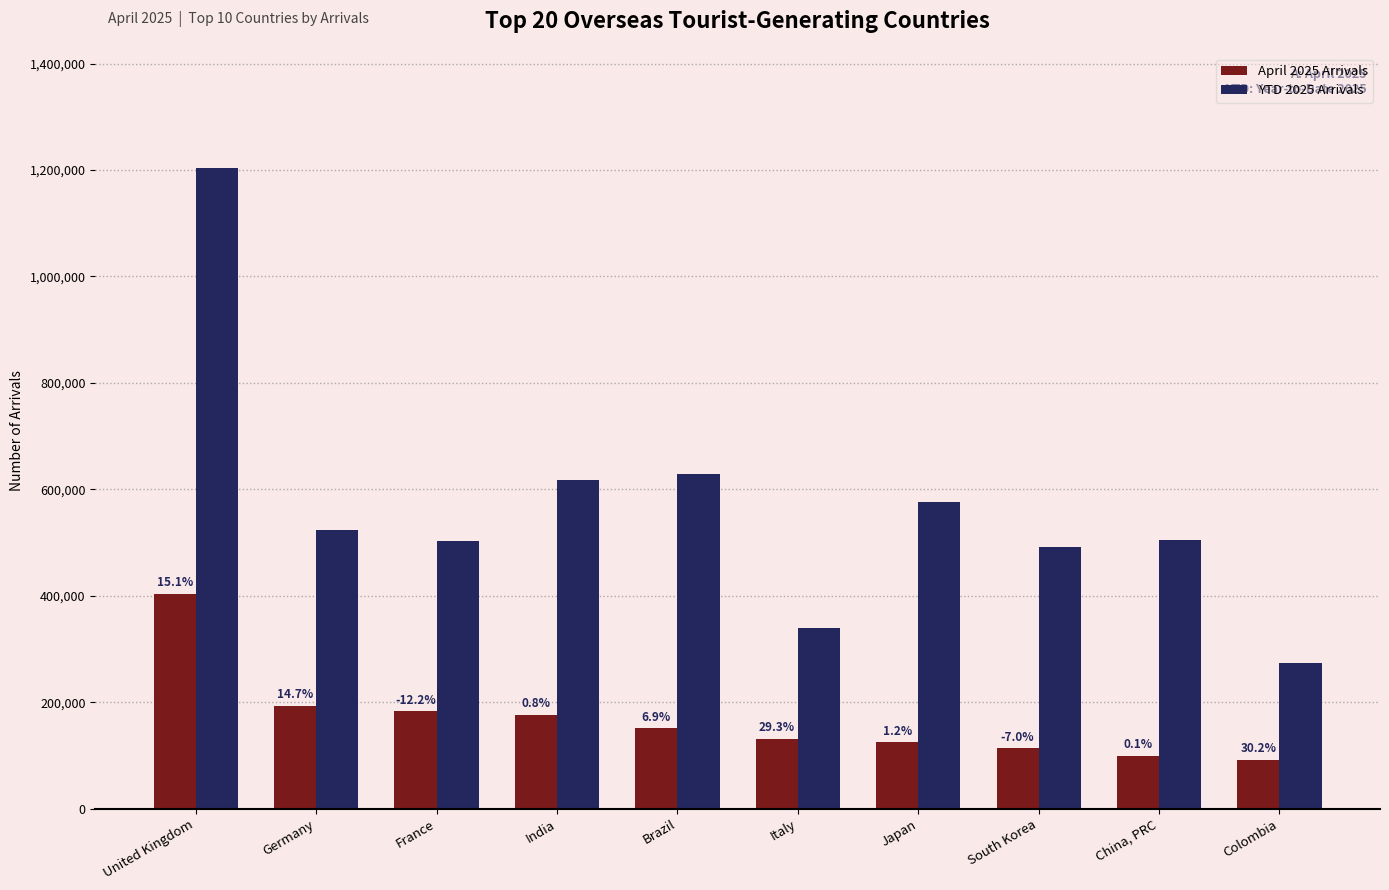

What is the label of the 6th bar from the right?

Brazil